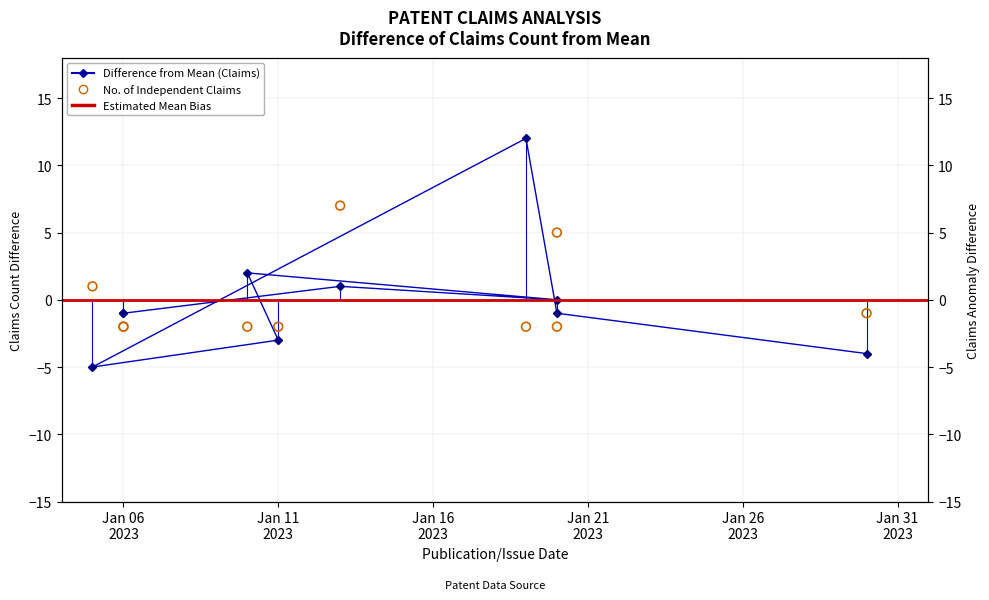

At how many categories does at least one series exceed 2?

3